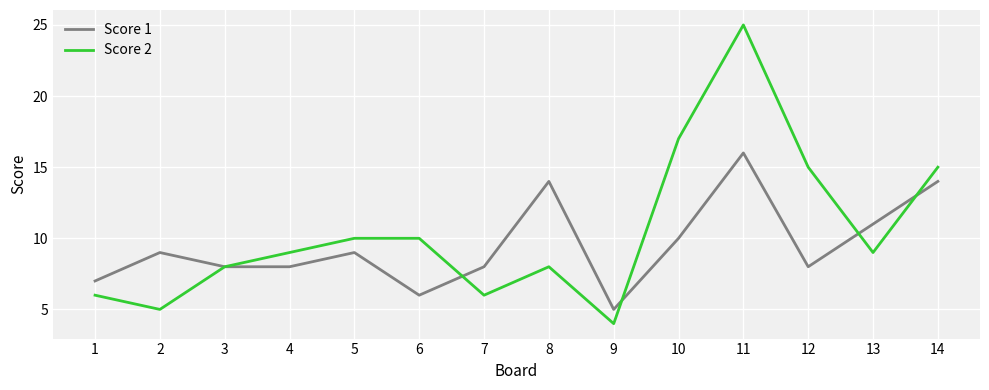

What is the maximum value for Score 1?

16